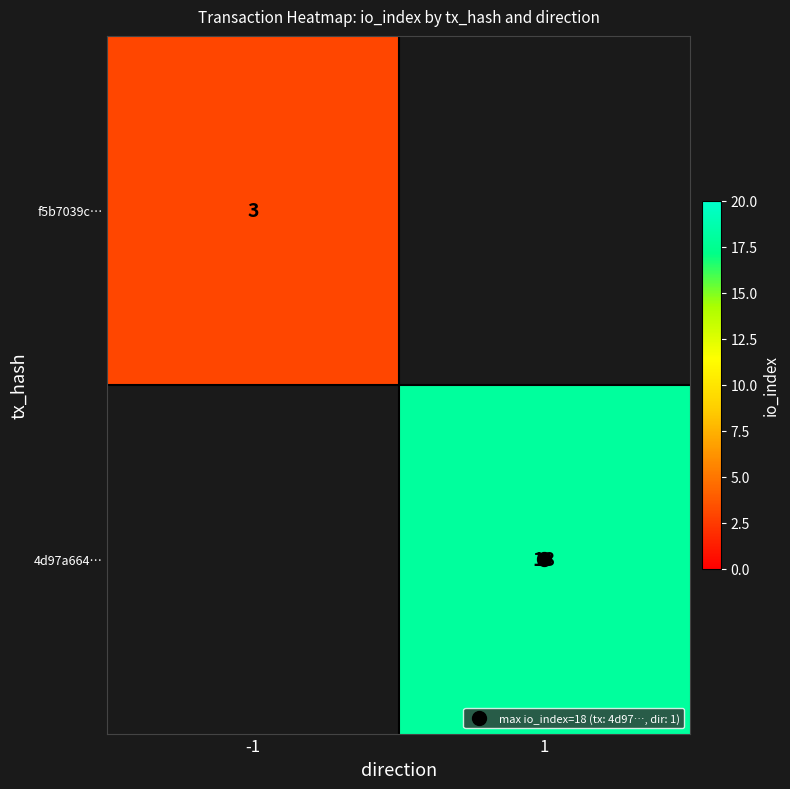

Between -1 and 1, which series saw the biggest shift?

4d97a664…